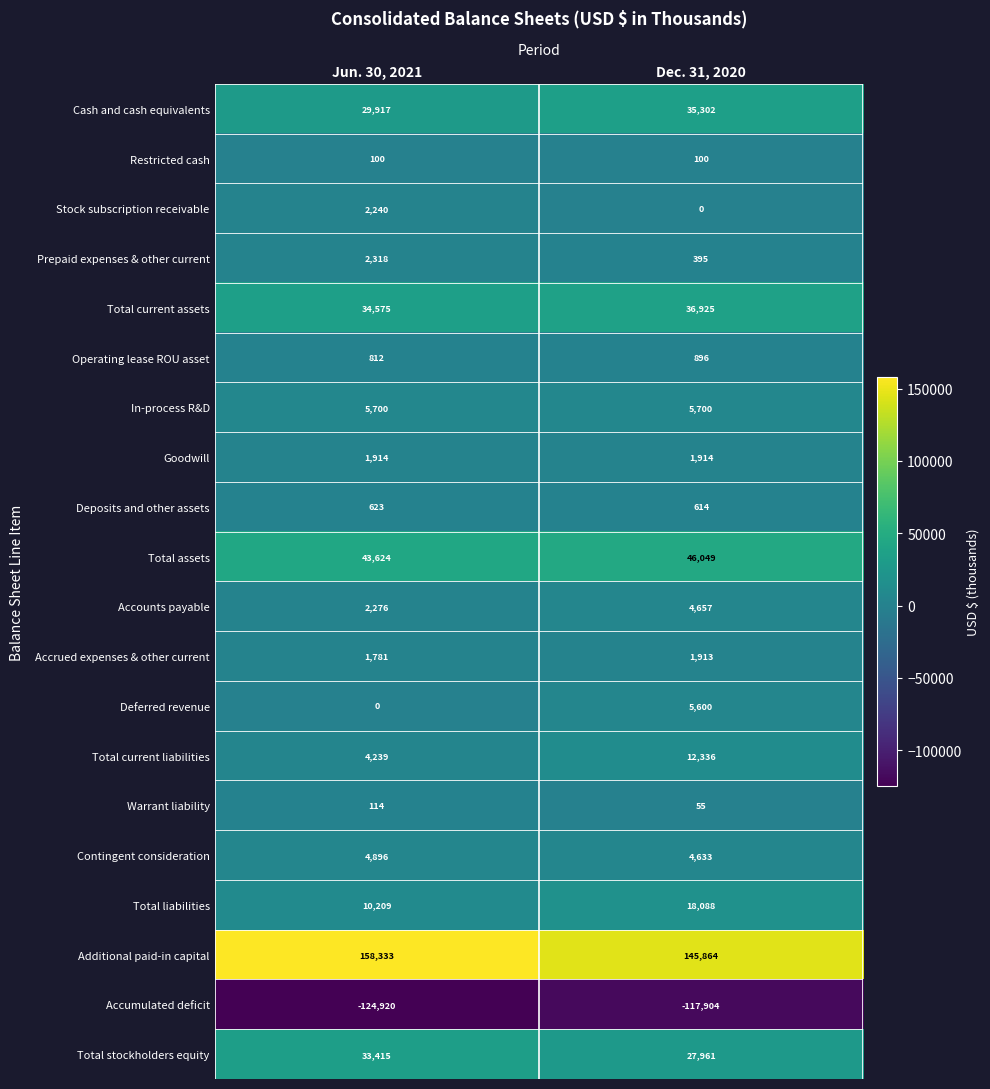

Read the Prepaid expenses & other current value at Dec. 31, 2020, to the nearest 100.

400